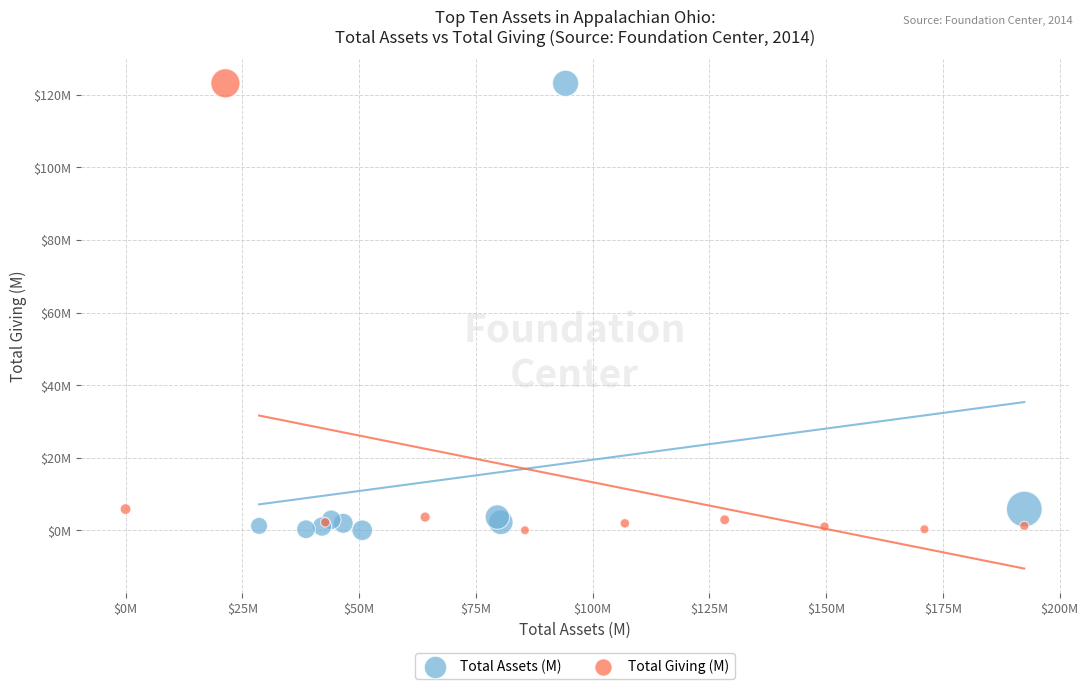

What are all the series names shown in the legend?

Total Assets (M), Total Giving (M)